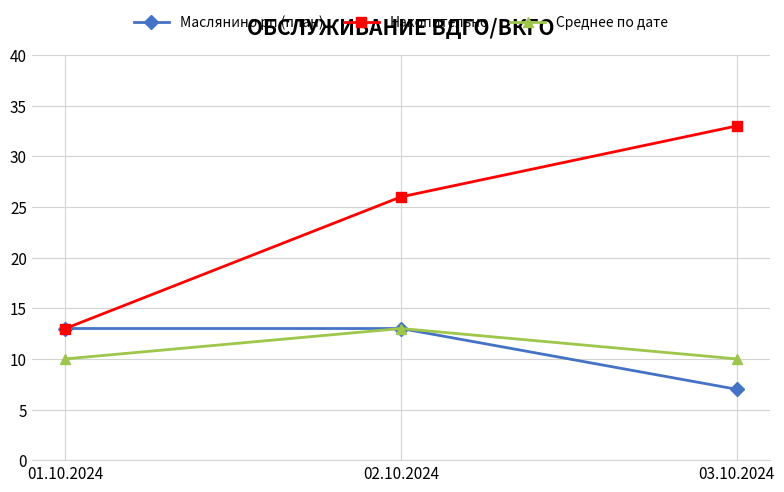

What is the minimum value for Накопительно?

13